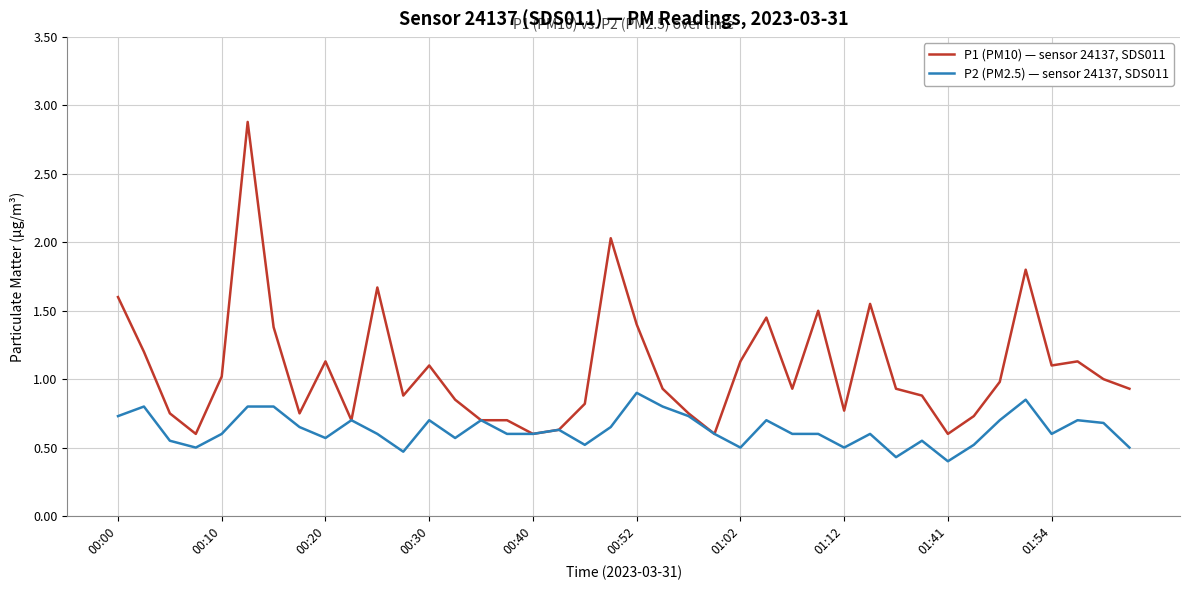

Which series has the widest spread of values?

P1 (PM10) — sensor 24137, SDS011